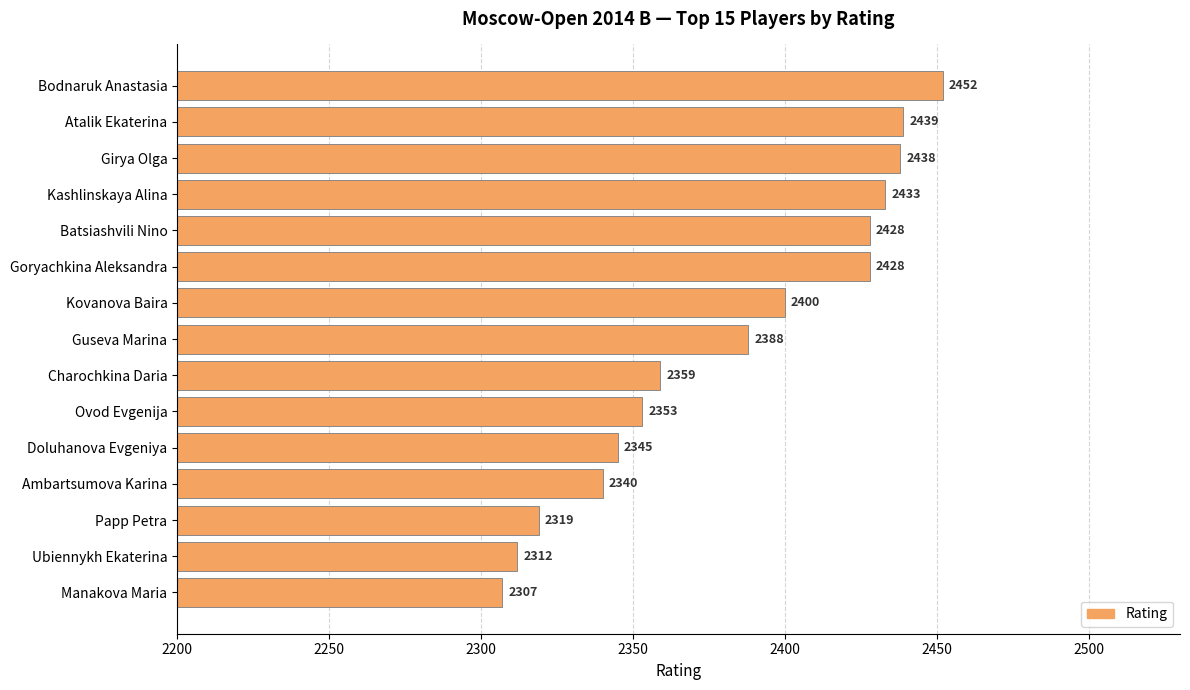

The value at Ubiennykh Ekaterina is 2312. True or false?

True